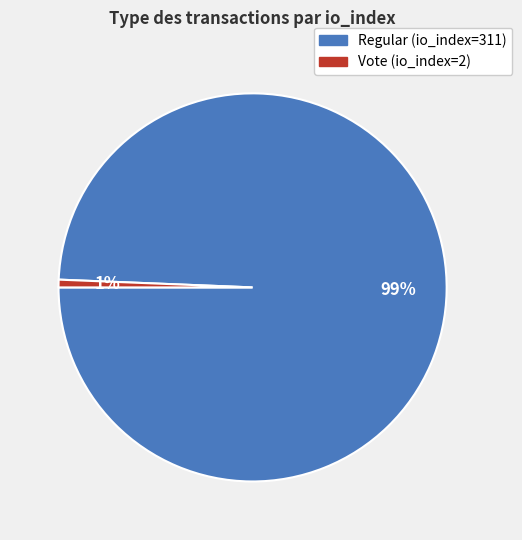

Does Regular (io_index=311) account for over 50% of the chart?

Yes